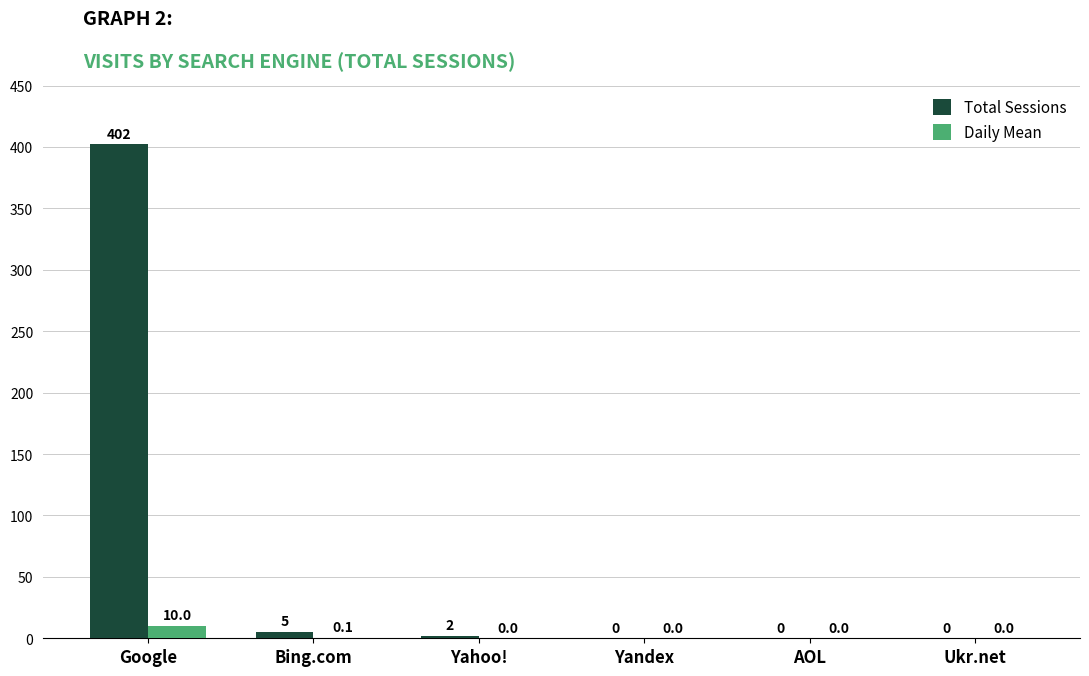

What is the sum of all Total Sessions values?

409.0